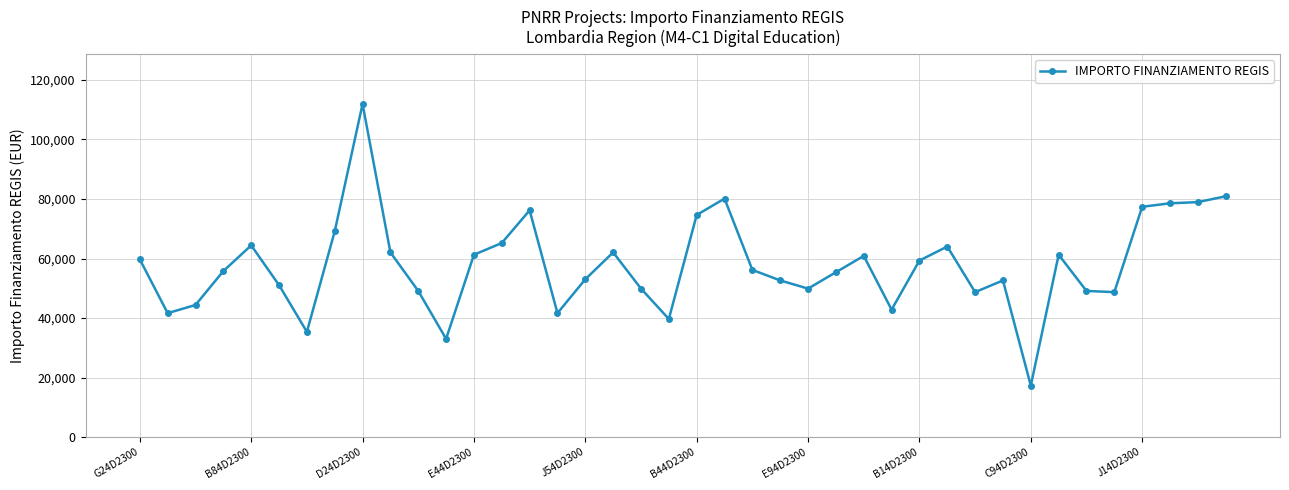

What is the difference between the second highest and second lowest values?

47922.1